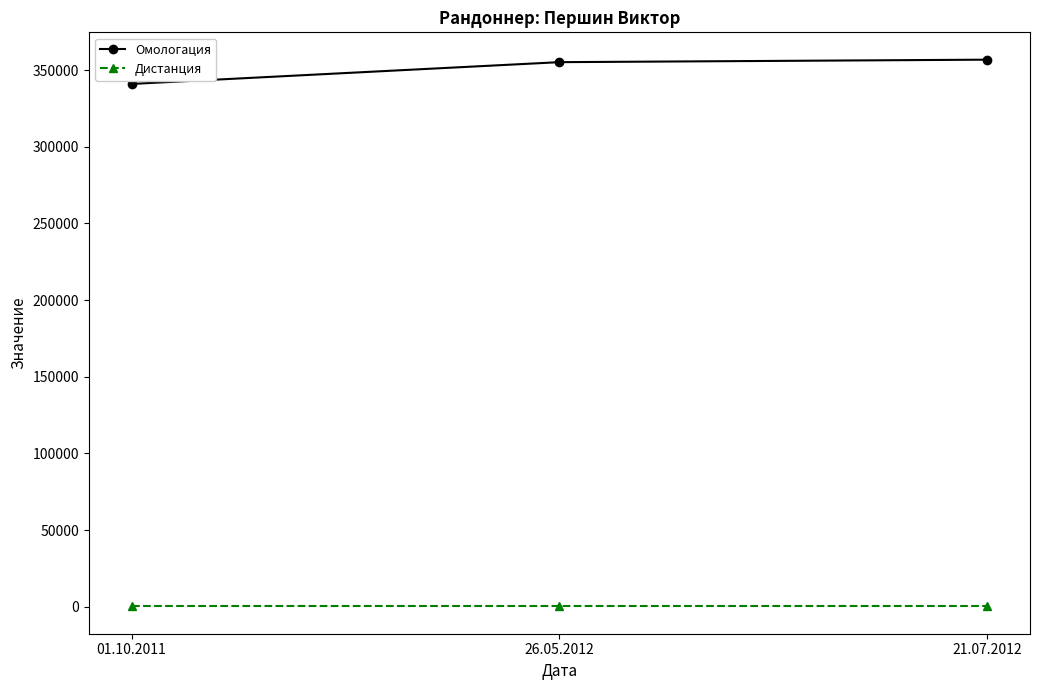

What is the greatest value displayed?

356825